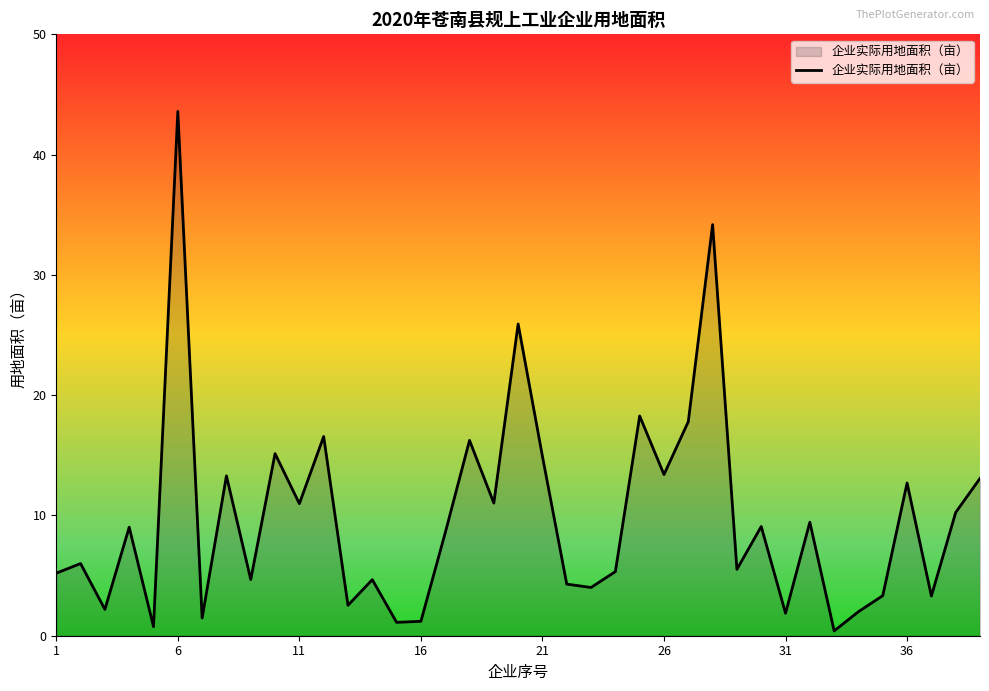

What is the maximum value shown in the chart?

43.6